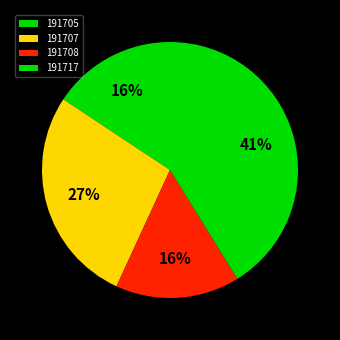

Rank the categories by value from highest to lowest.

191717, 191707, 191705, 191708